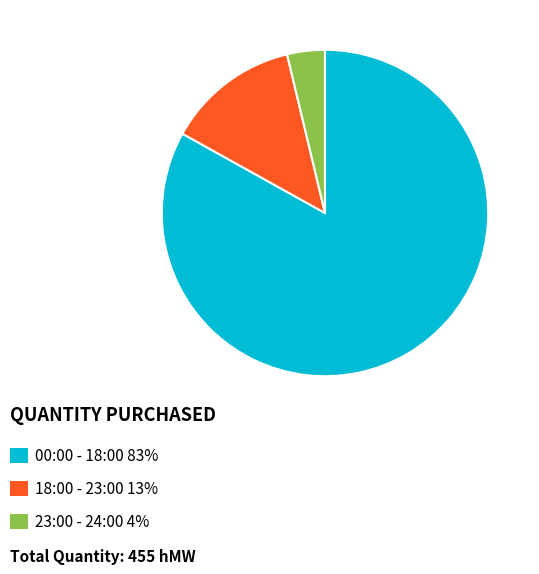

Is there any slice that represents more than half of the pie?

Yes